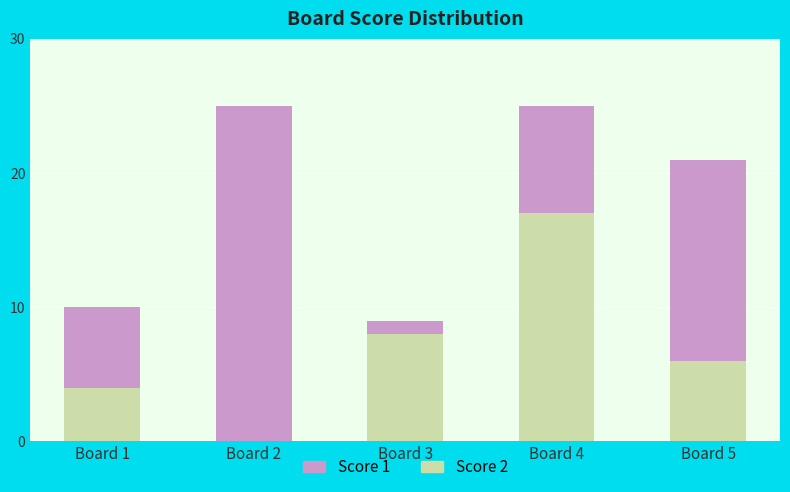

The value of Score 2 at Board 5 is 2. True or false?

False